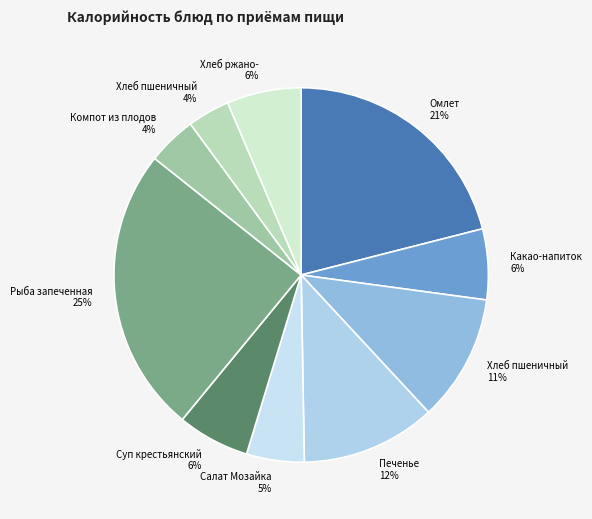

How many segments does this pie chart have?

10